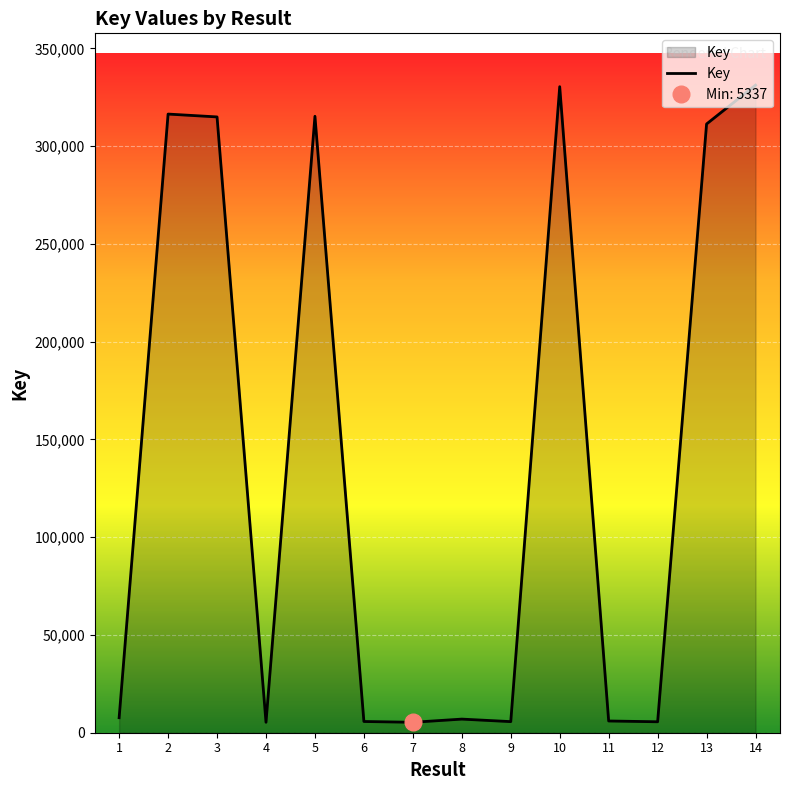

What is the minimum value shown in the chart?

5337